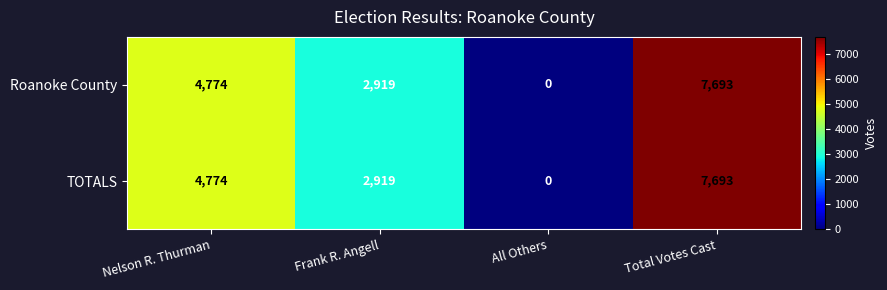

At how many categories does at least one series exceed 2411?

3